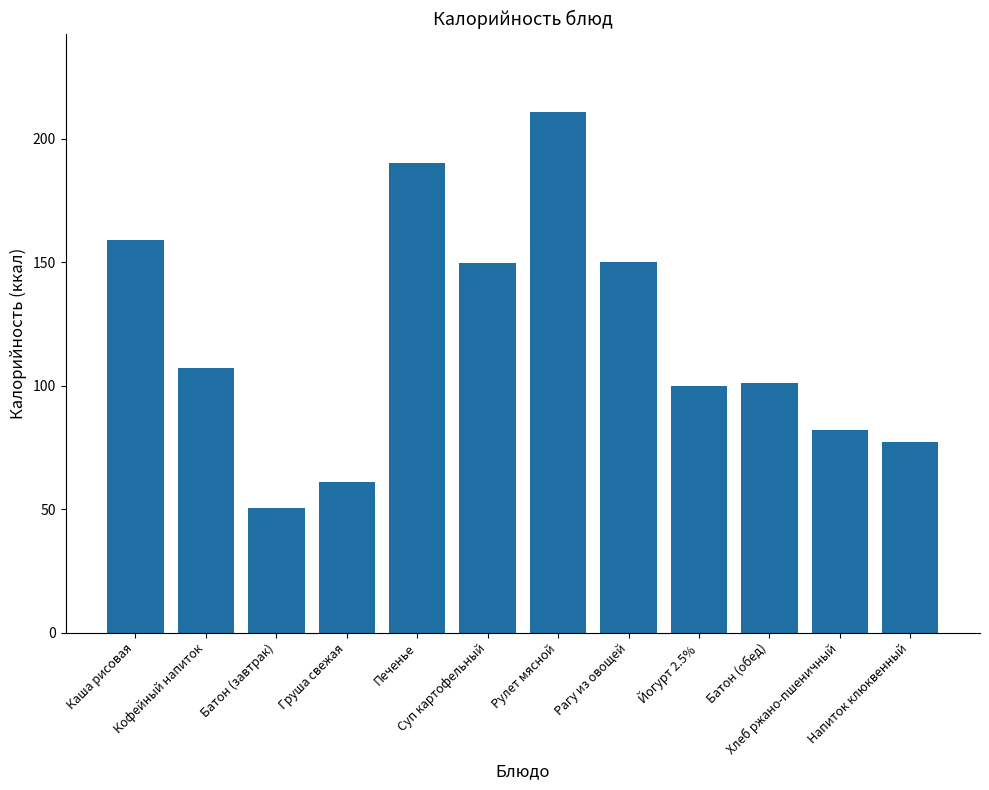

What is the label of the 10th bar from the left?

Батон (обед)